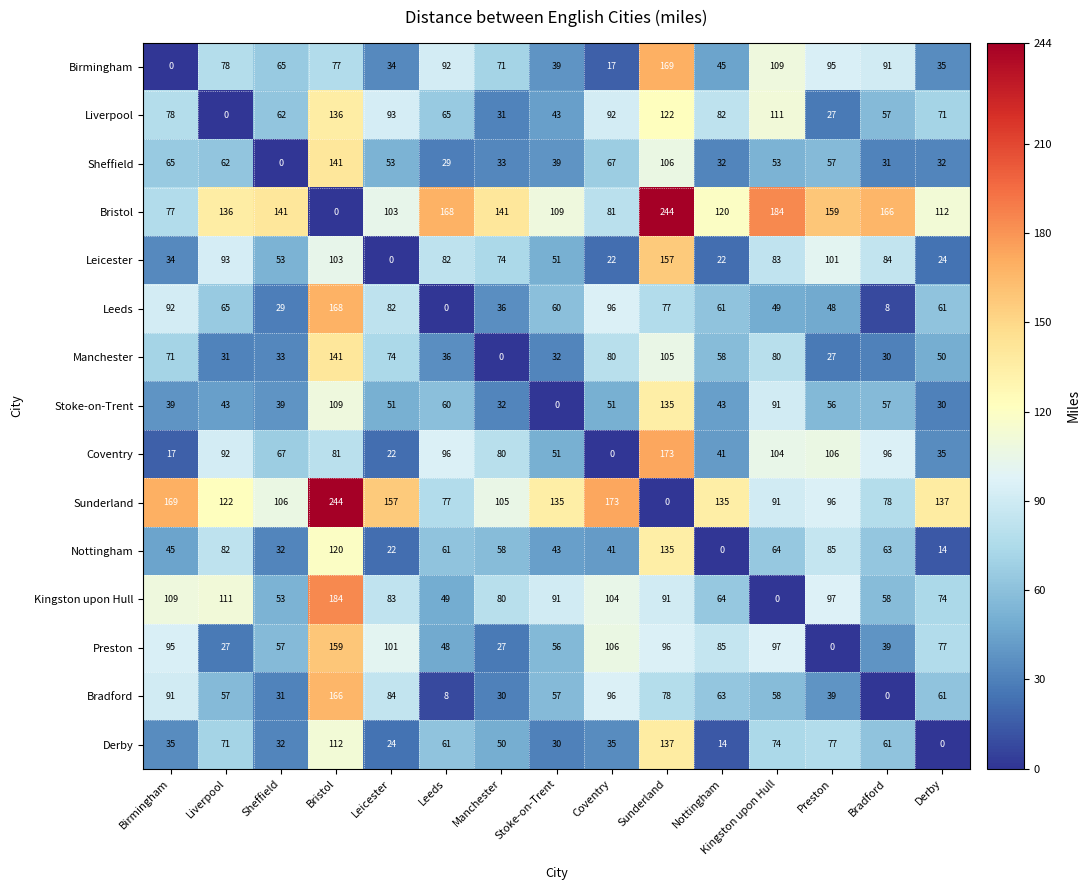

Count the number of categories in the chart.

15